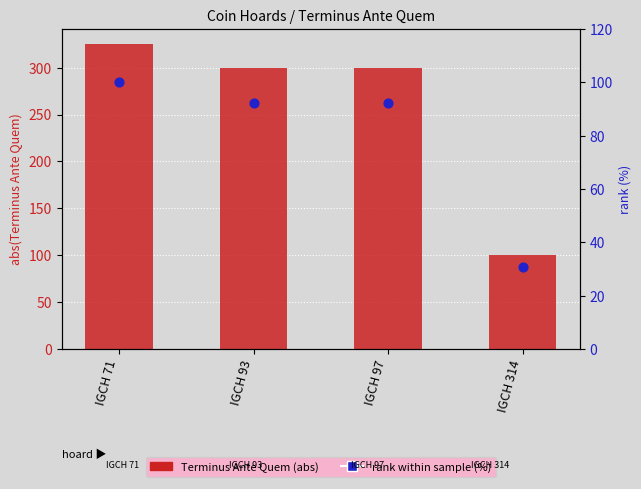

Which series has the largest Y range (max minus min)?

Terminus Ante Quem (abs)